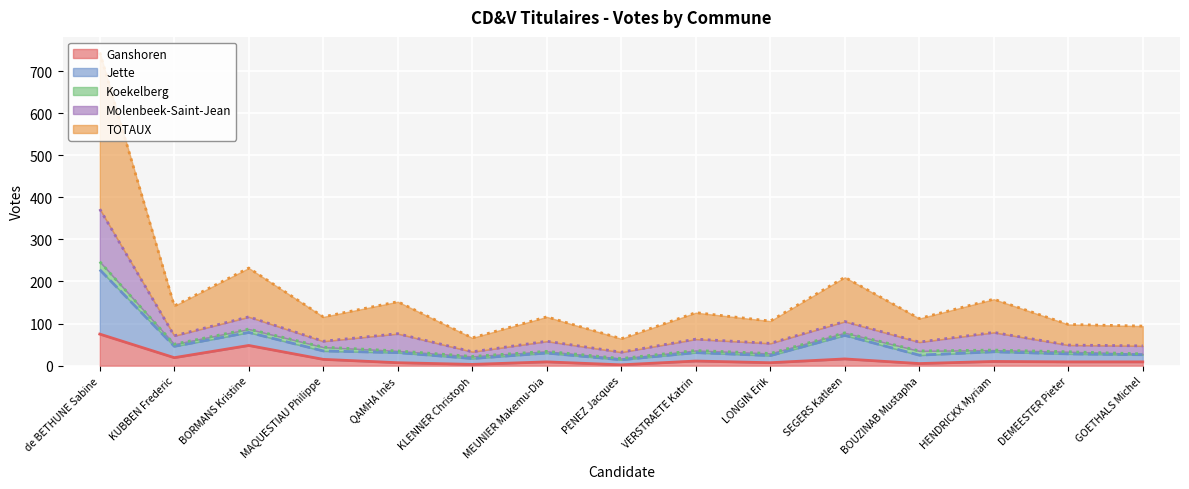

Does the chart display data point markers on the line(s)?

No